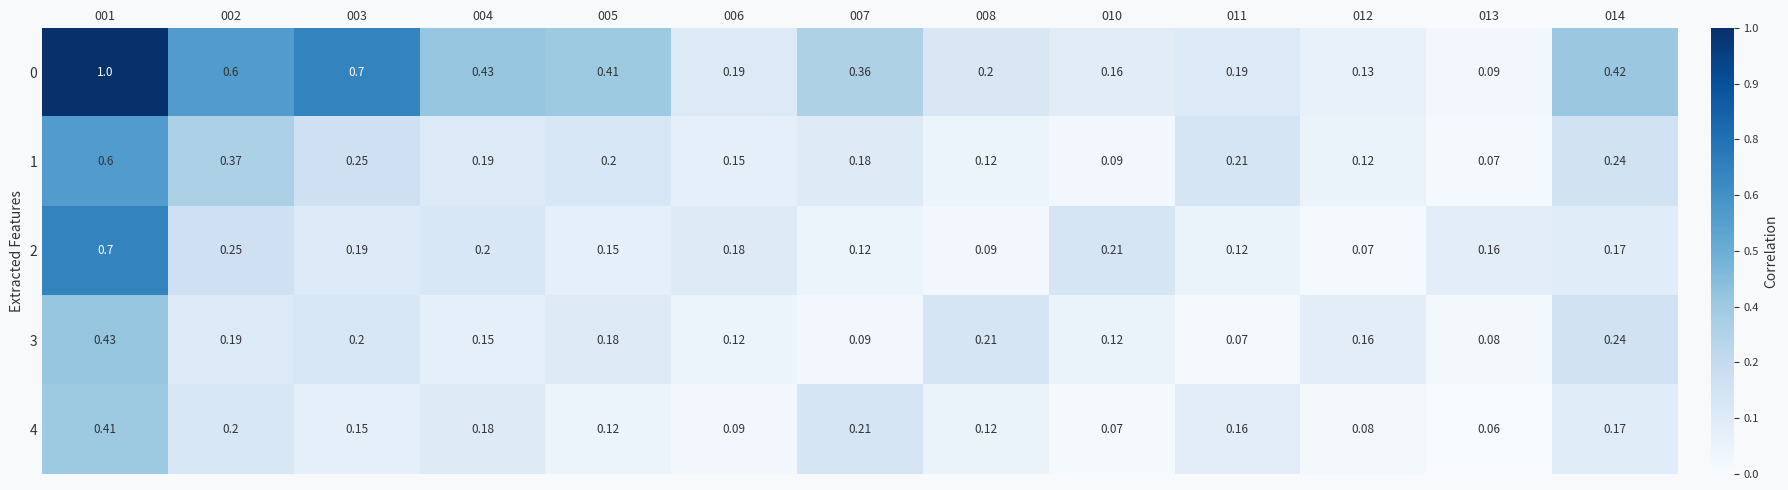

How many series are shown in this chart?

5